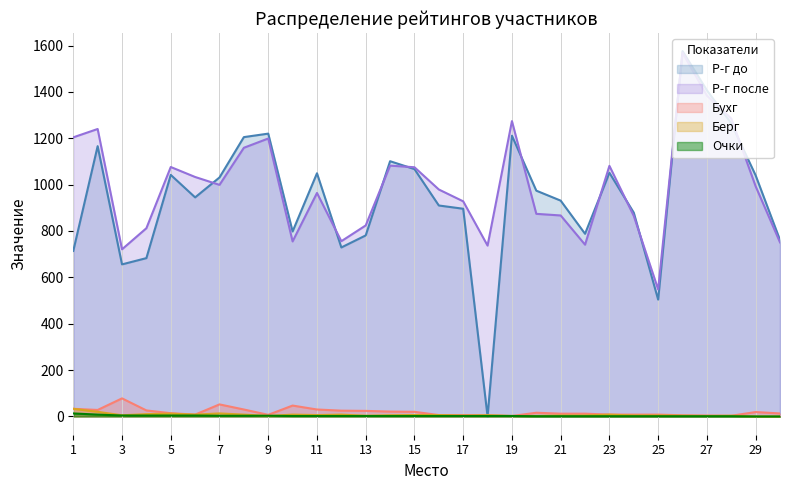

Which category has the lowest value across all series?

18